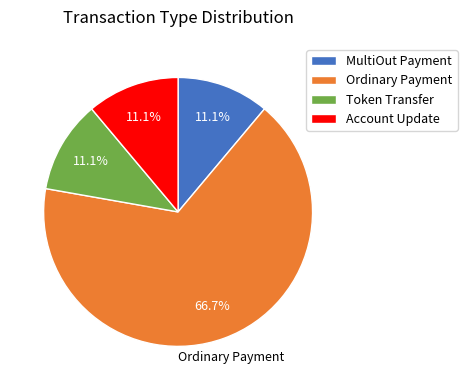

How many slices are in this pie chart?

4